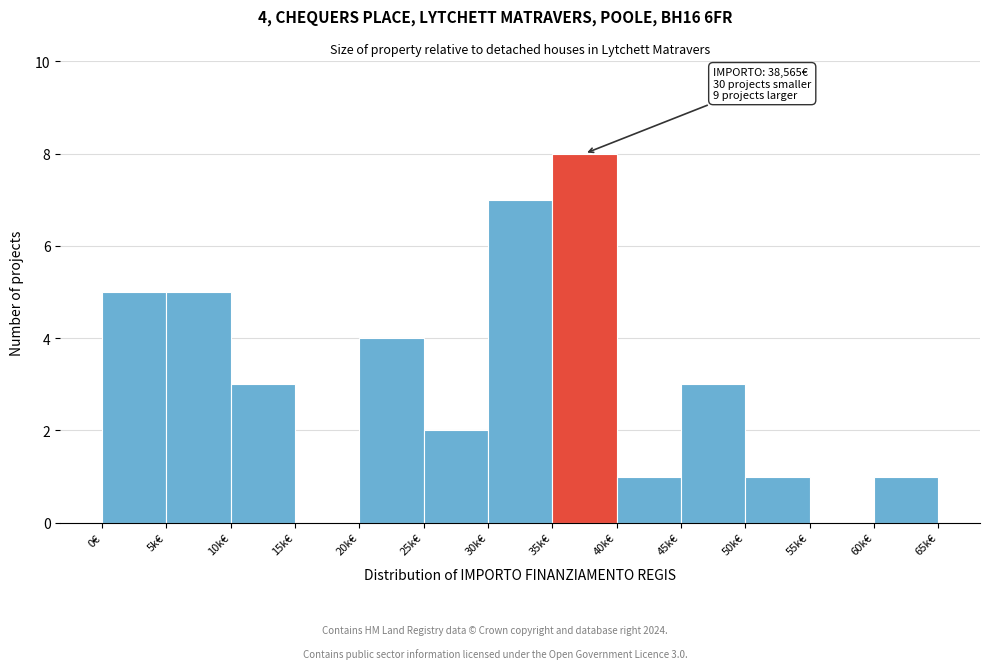

Reading left to right, extract all data points from this chart.

0€=5	5k€=5	10k€=3	15k€=0	20k€=4	25k€=2	30k€=7	35k€=8	40k€=1	45k€=3	50k€=1	55k€=0	60k€=1